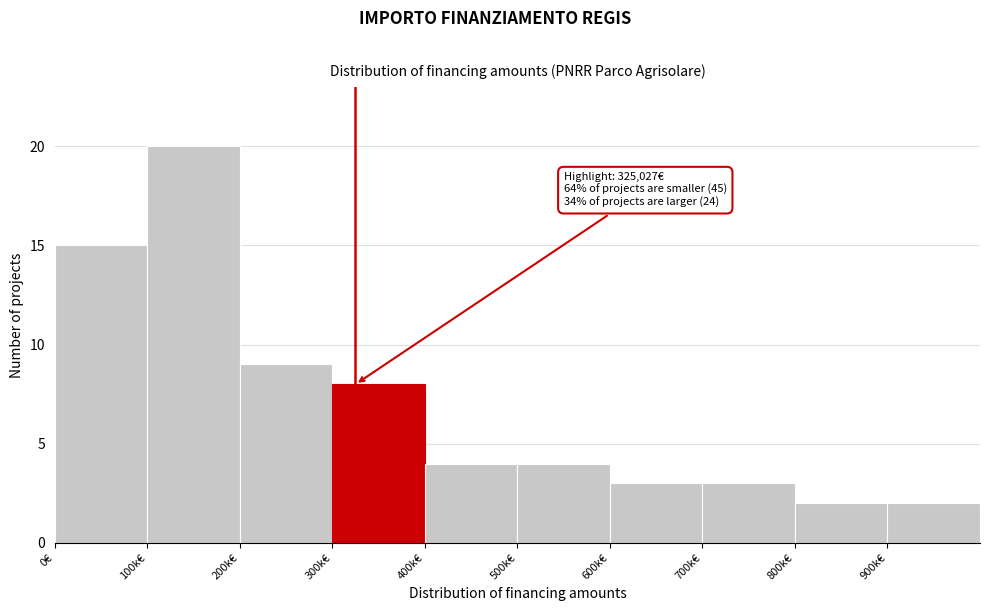

Reading left to right, transcribe all the data shown in this chart.

0€=15	100k€=20	200k€=9	300k€=8	400k€=4	500k€=4	600k€=3	700k€=3	800k€=2	900k€=2